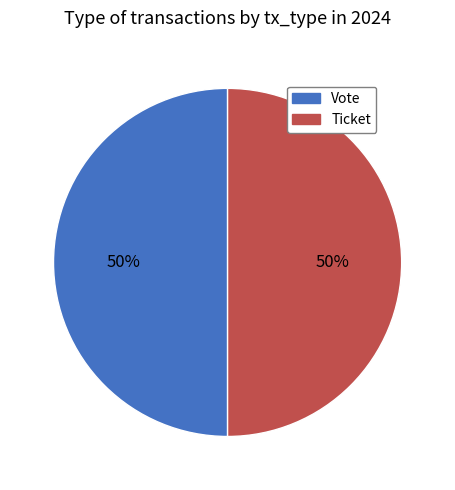

The Vote slice represents 99% of the pie. True or false?

False